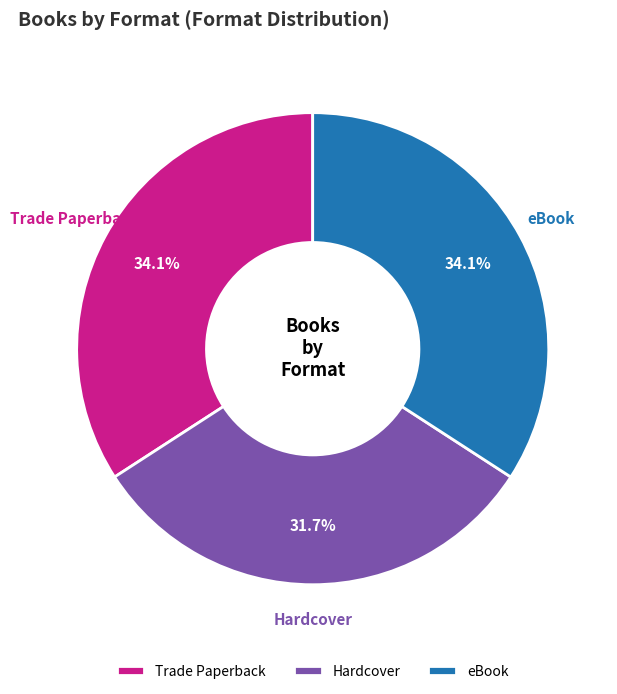

What percentage do Hardcover and Trade Paperback together represent?

65.9%